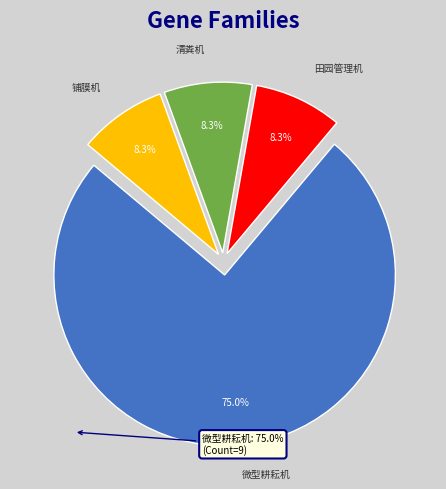

What is the ratio of the value at 微型耕耘机 to the value at 铺膜机?

9.0